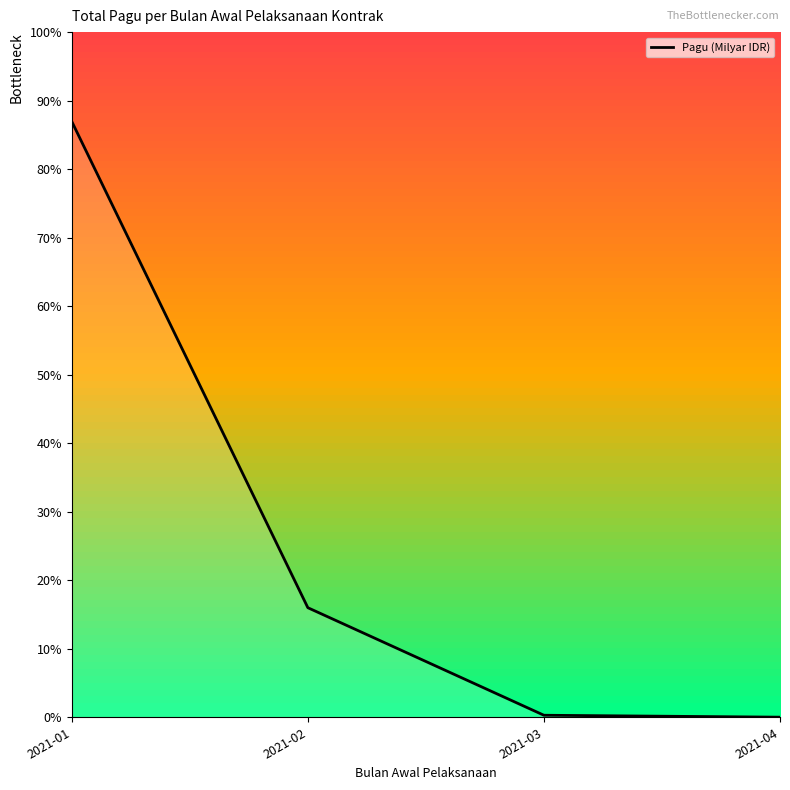

Rank the categories by value from highest to lowest.

2021-01, 2021-02, 2021-03, 2021-04